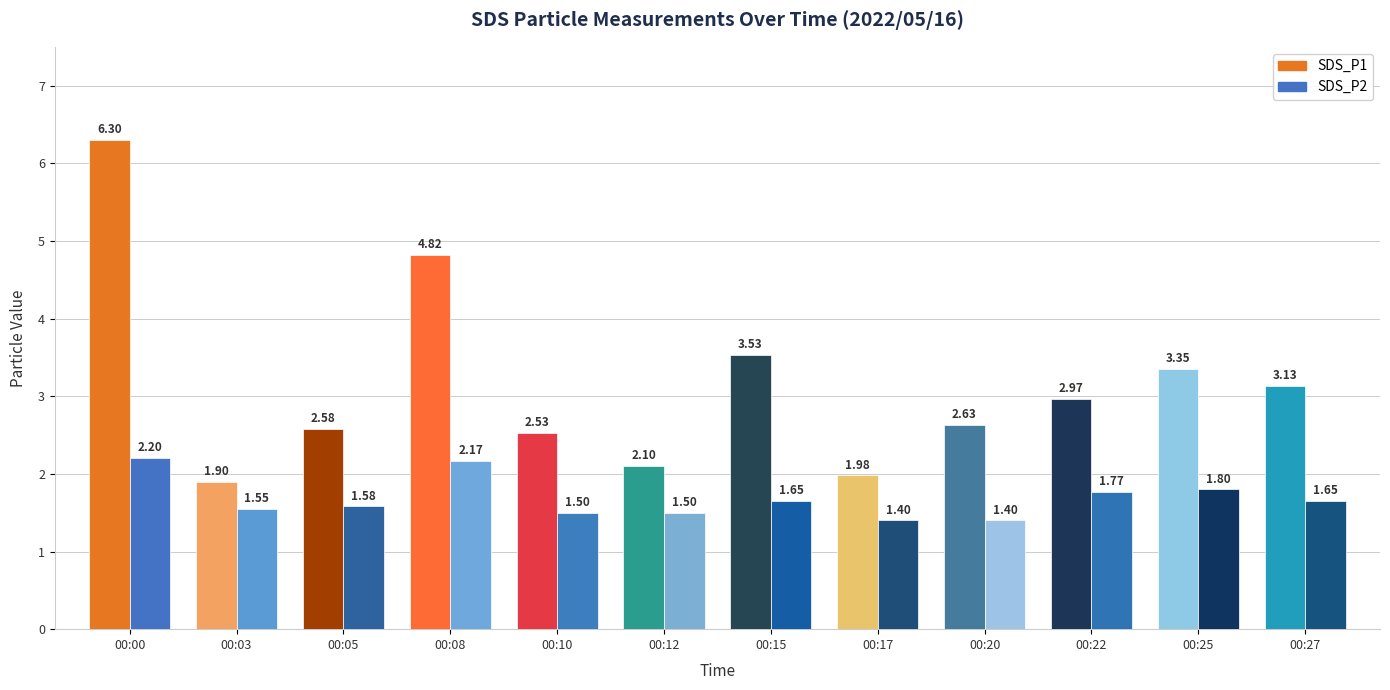

At 00:10, list the series in order from smallest to largest.

SDS_P2, SDS_P1